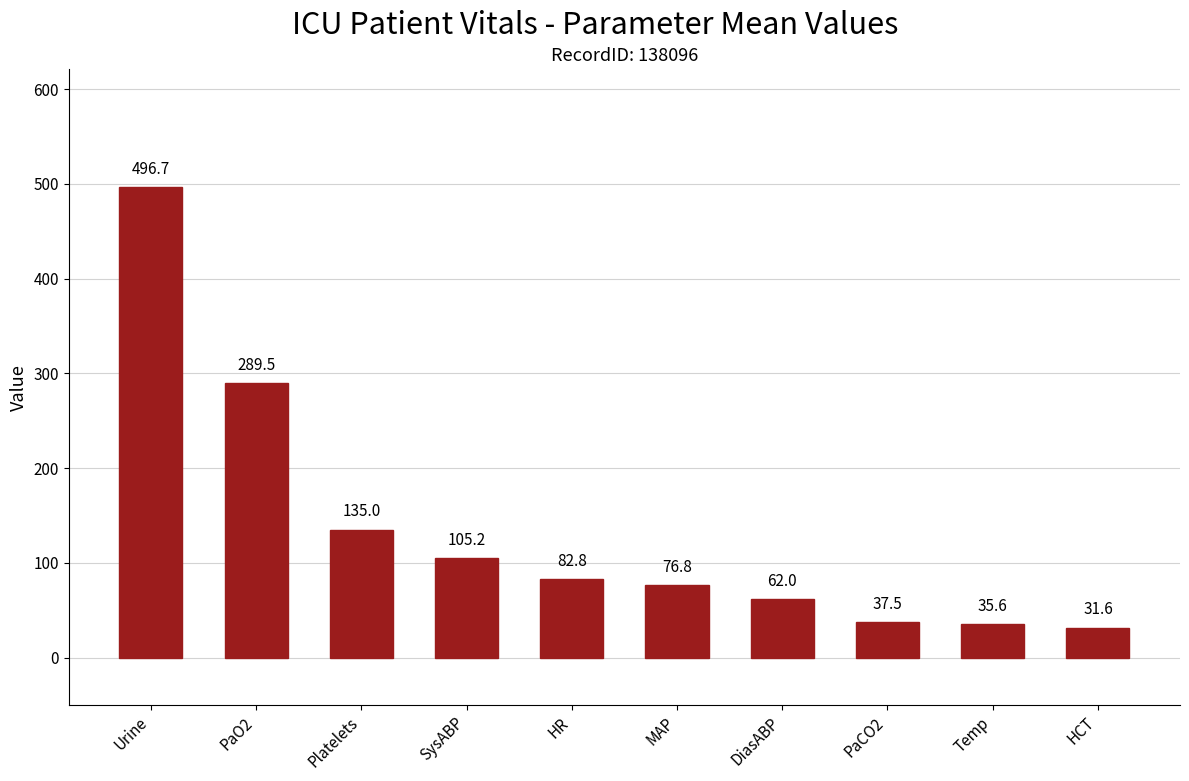

What is the maximum value shown in the chart?

496.7